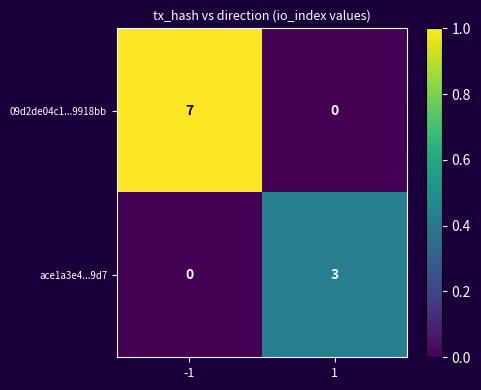

Is it true that 09d2de04c1...9918bb equals 7 at -1?

True